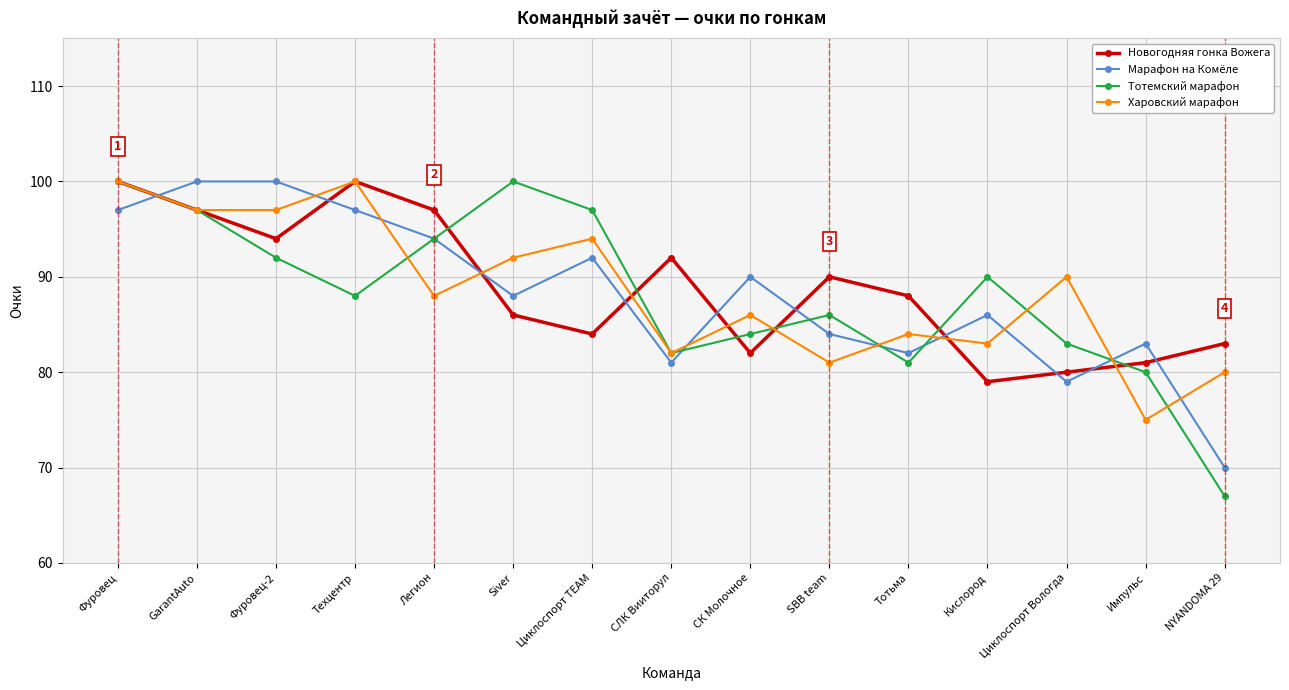

Which category has the lowest value in the Новогодняя гонка Вожега series?

Кислород